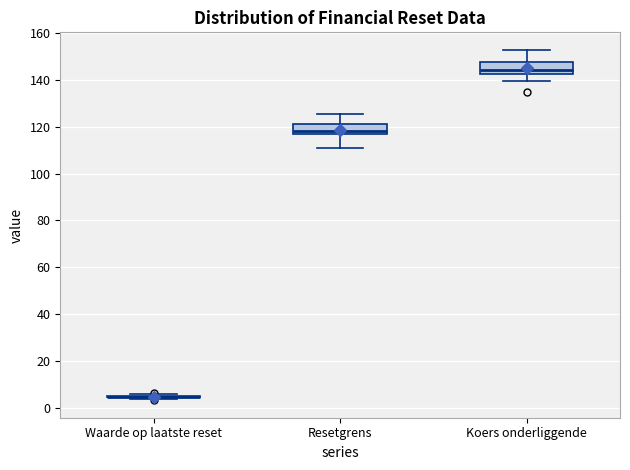

Reading left to right, read every box against the y-axis: the position of its median line, the range the box covers, and the ends of its whiskers. The values are not printed on the chart, so give them approximately, as read against the axis.

Waarde op laatste reset: box collapsed to a line at 4, whiskers 4 to 6
Resetgrens: median 118, box 116 to 122, whiskers 110 to 126
Koers onderliggende: median 144, box 142 to 148, whiskers 140 to 152